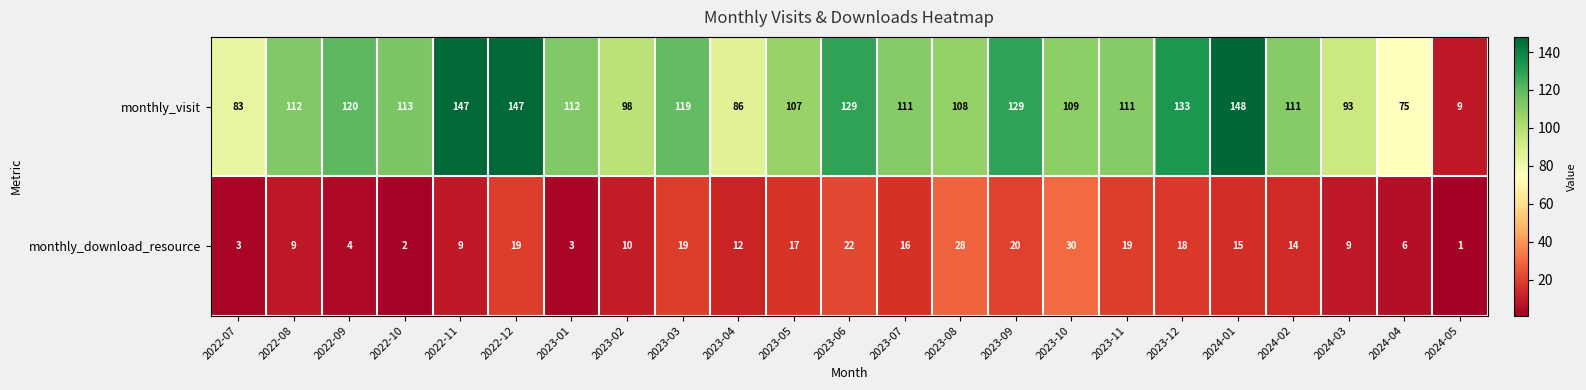

List the series in order of their peak value, lowest first.

monthly_download_resource, monthly_visit